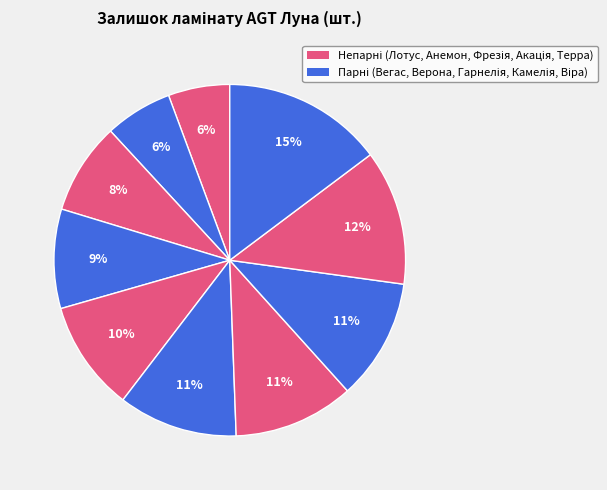

How many segments does this pie chart have?

10